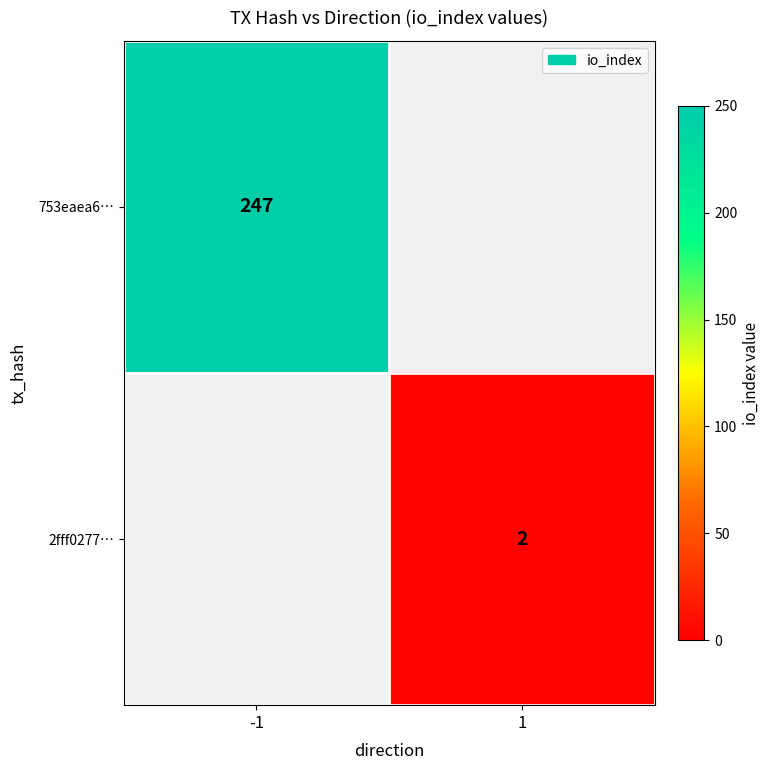

True or false: 2fff0277… has a value of 3 at 1.

False